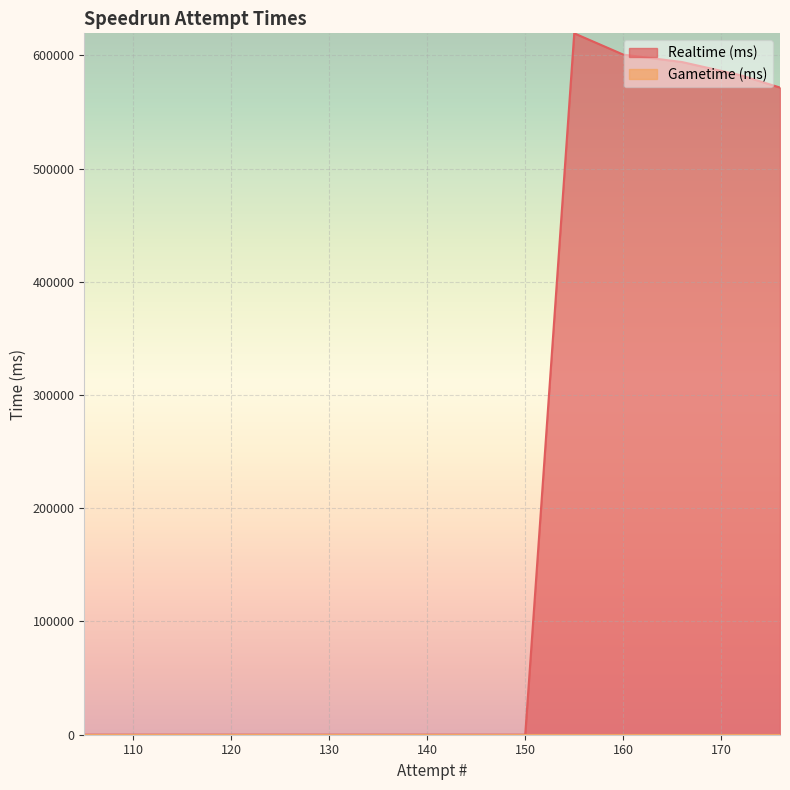

At which category does the chart reach its peak across all series?

155